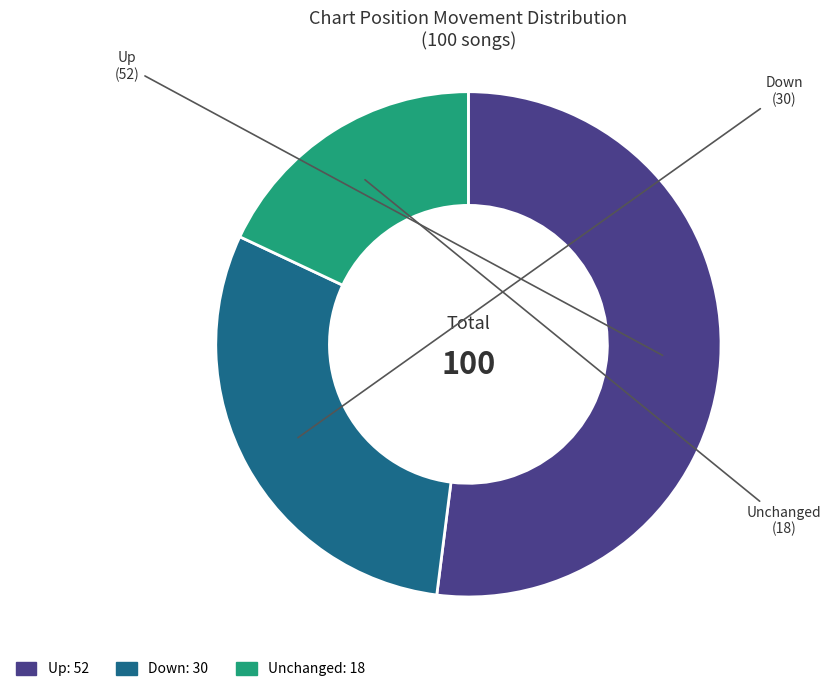

Count the number of slices in the pie.

3